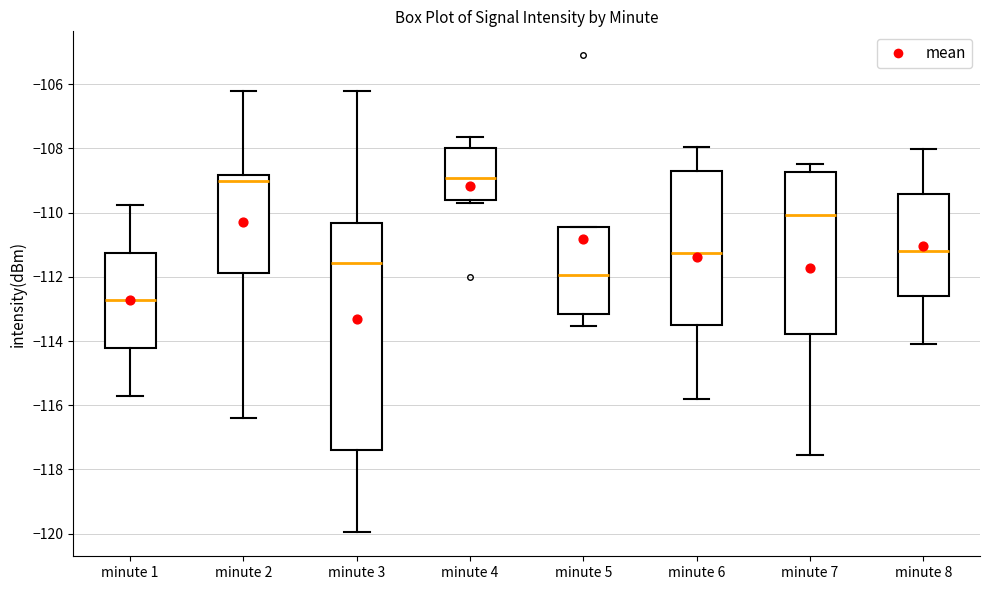

Reading left to right, transcribe this box plot: for each box, give where its median line is, the range the box spans, and where its two whiskers end, as read against the y-axis. The values are not printed on the chart, so give them approximately, as read against the axis.

minute 1: median -112.8, box -114.2 to -111.2, whiskers -115.8 to -109.8
minute 2: median -109.0, box -111.8 to -108.8, whiskers -116.4 to -106.2
minute 3: median -111.6, box -117.4 to -110.4, whiskers -120.0 to -106.2
minute 4: median -109.0, box -109.6 to -108.0, whiskers -109.6 (just below the box's lower edge) to -107.6
minute 5: median -112.0, box -113.2 to -110.4, whiskers -113.6 to -110.4
minute 6: median -111.2, box -113.6 to -108.6, whiskers -115.8 to -108.0
minute 7: median -110.0, box -113.8 to -108.8, whiskers -117.6 to -108.4
minute 8: median -111.2, box -112.6 to -109.4, whiskers -114.0 to -108.0